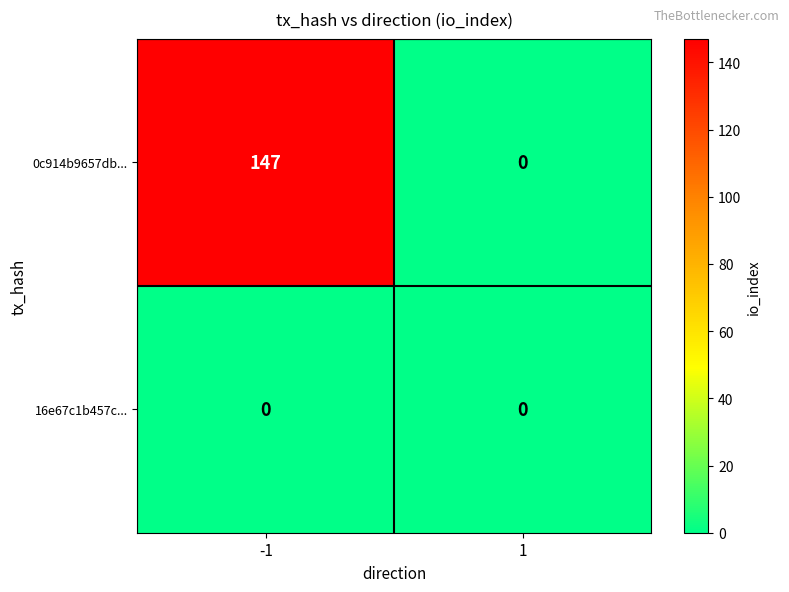

Rank the series by their maximum value, from highest to lowest.

0c914b9657db..., 16e67c1b457c...